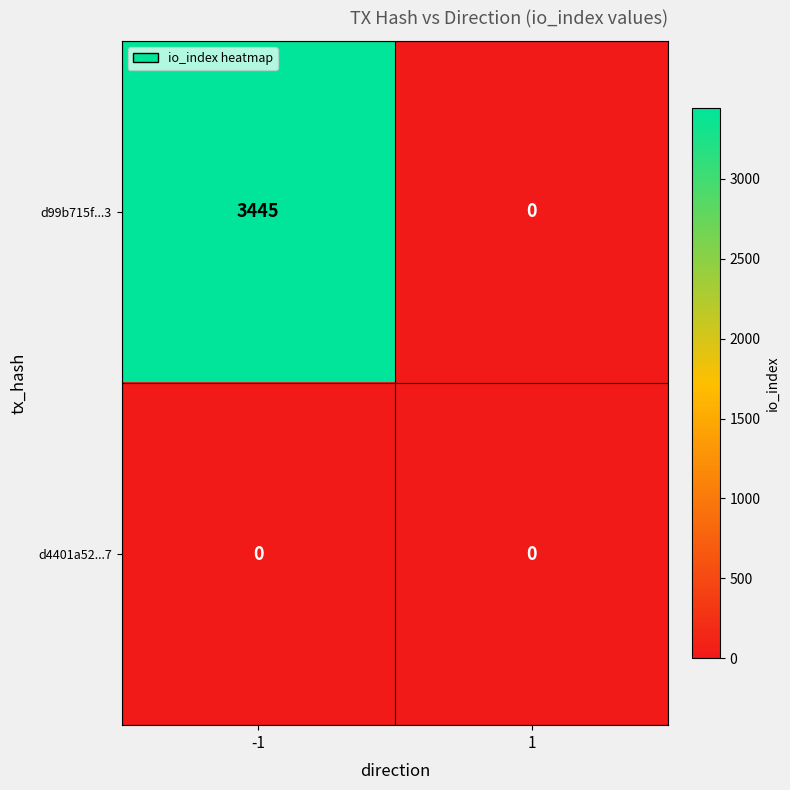

True or false: d4401a52...7 has a value of 0 at -1.

True